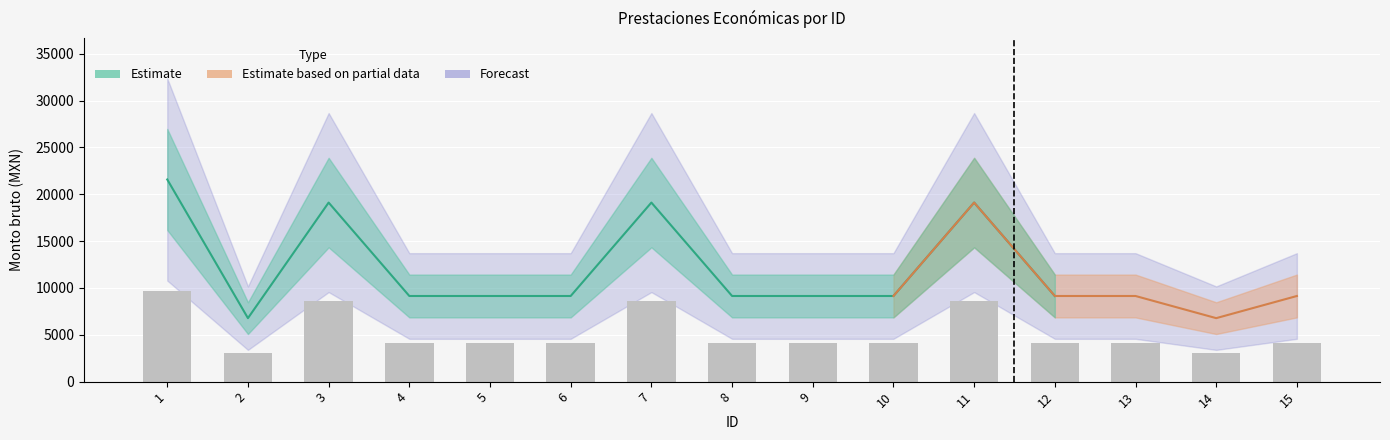

What is the difference between the maximum and minimum values?

6662.7